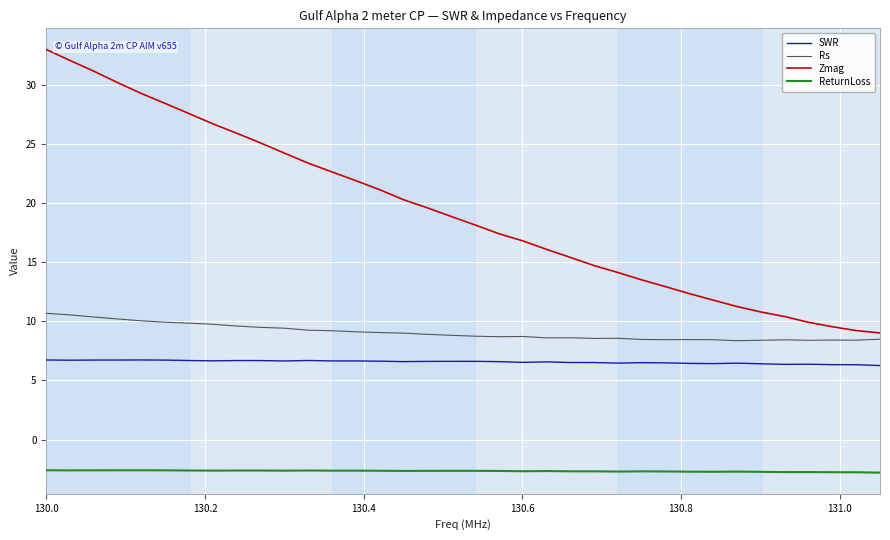

Which series has the largest total across all categories?

Zmag